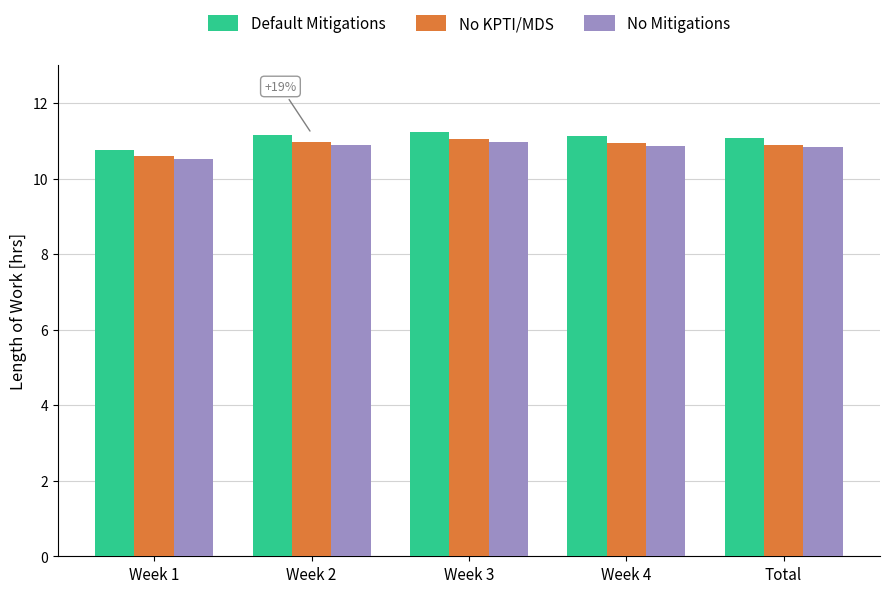

Between Week 1 and Week 4, which series saw the biggest shift?

Default Mitigations